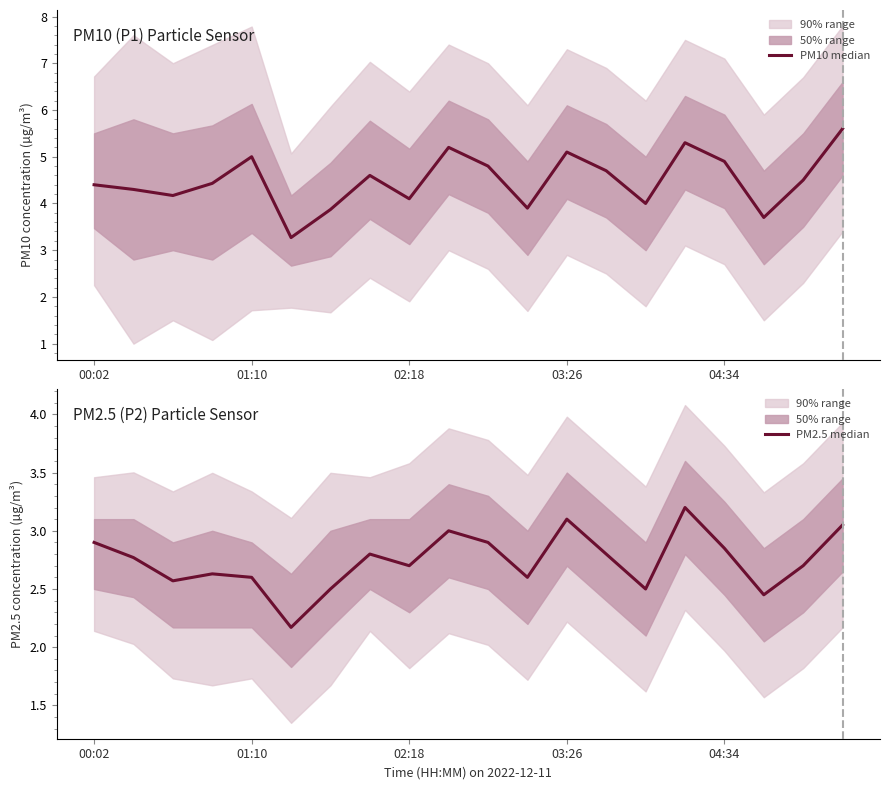

In PM10 median, how many points are higher than both neighbors (excluding endpoints)?

5